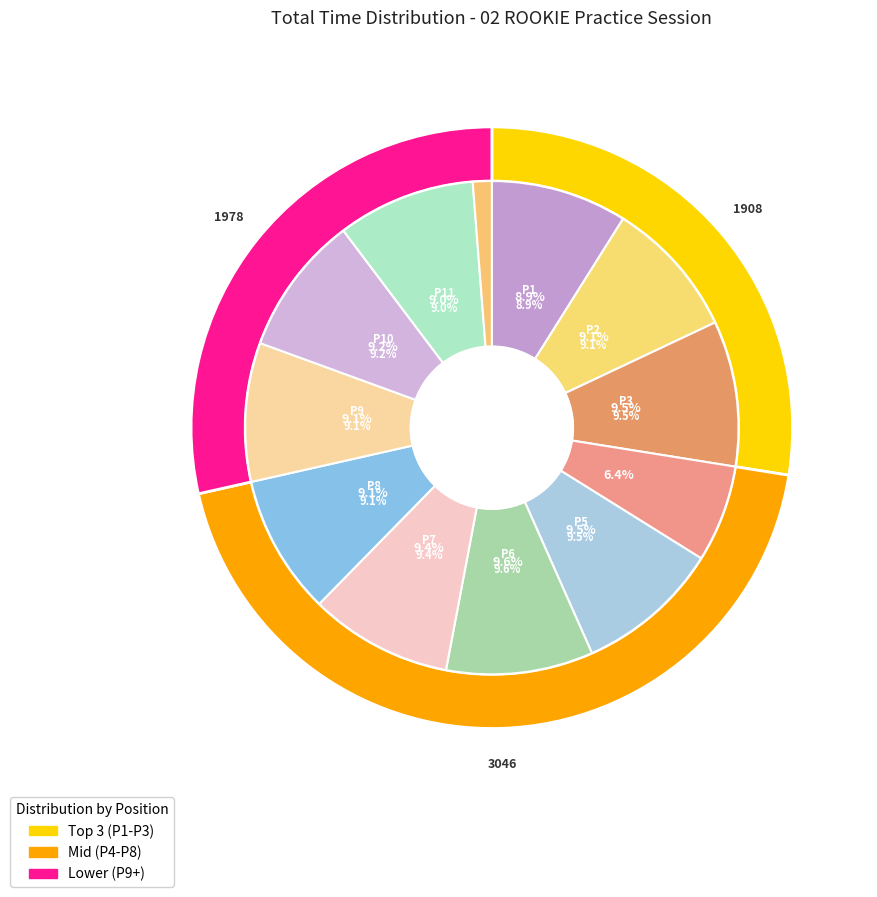

Is there any slice that represents more than half of the pie?

No